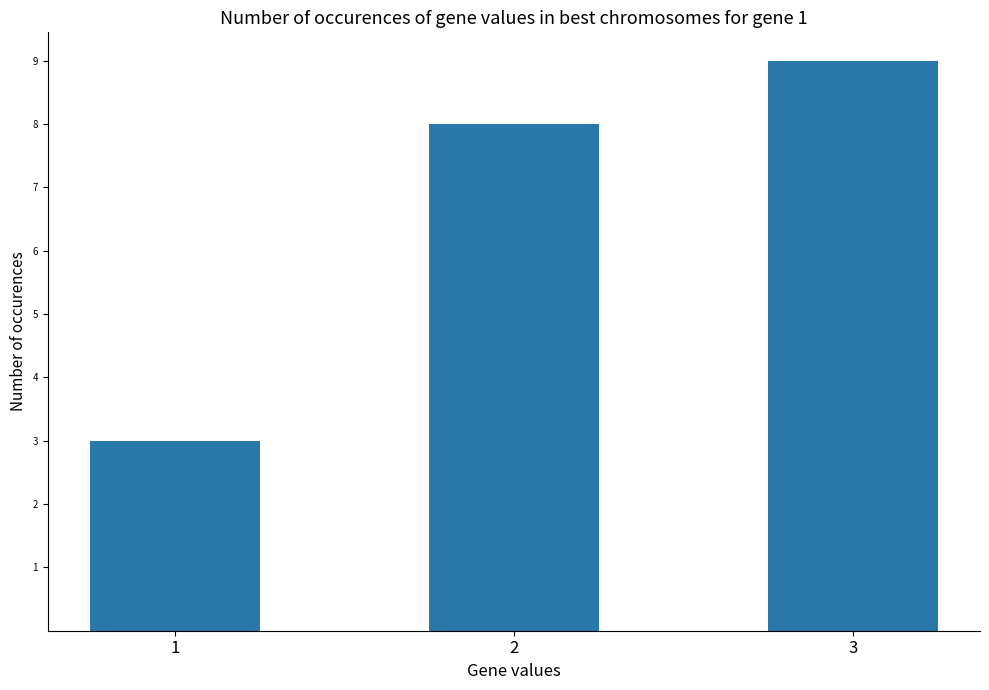

How many data points are less than 8?

1